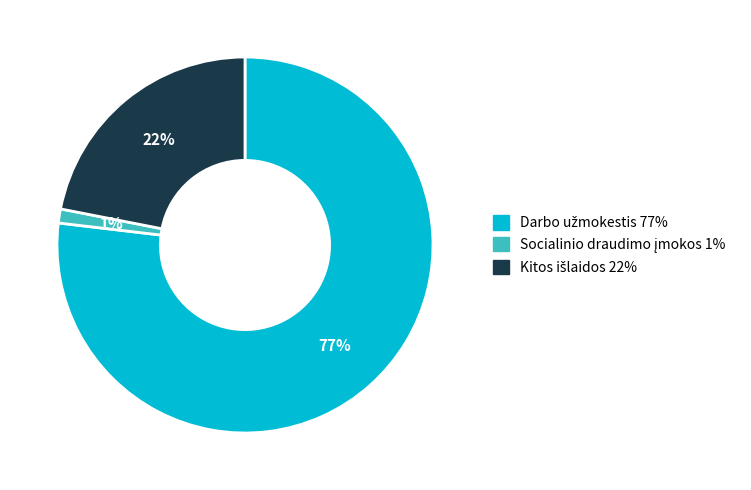

Is there a majority slice in this chart?

Yes